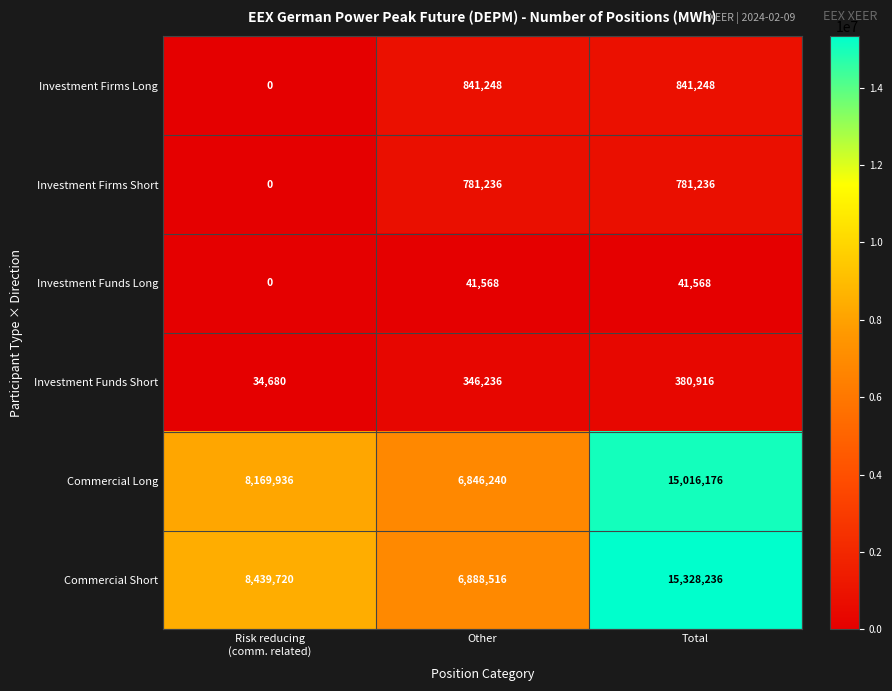

Which series has the largest total across all categories?

Commercial Short